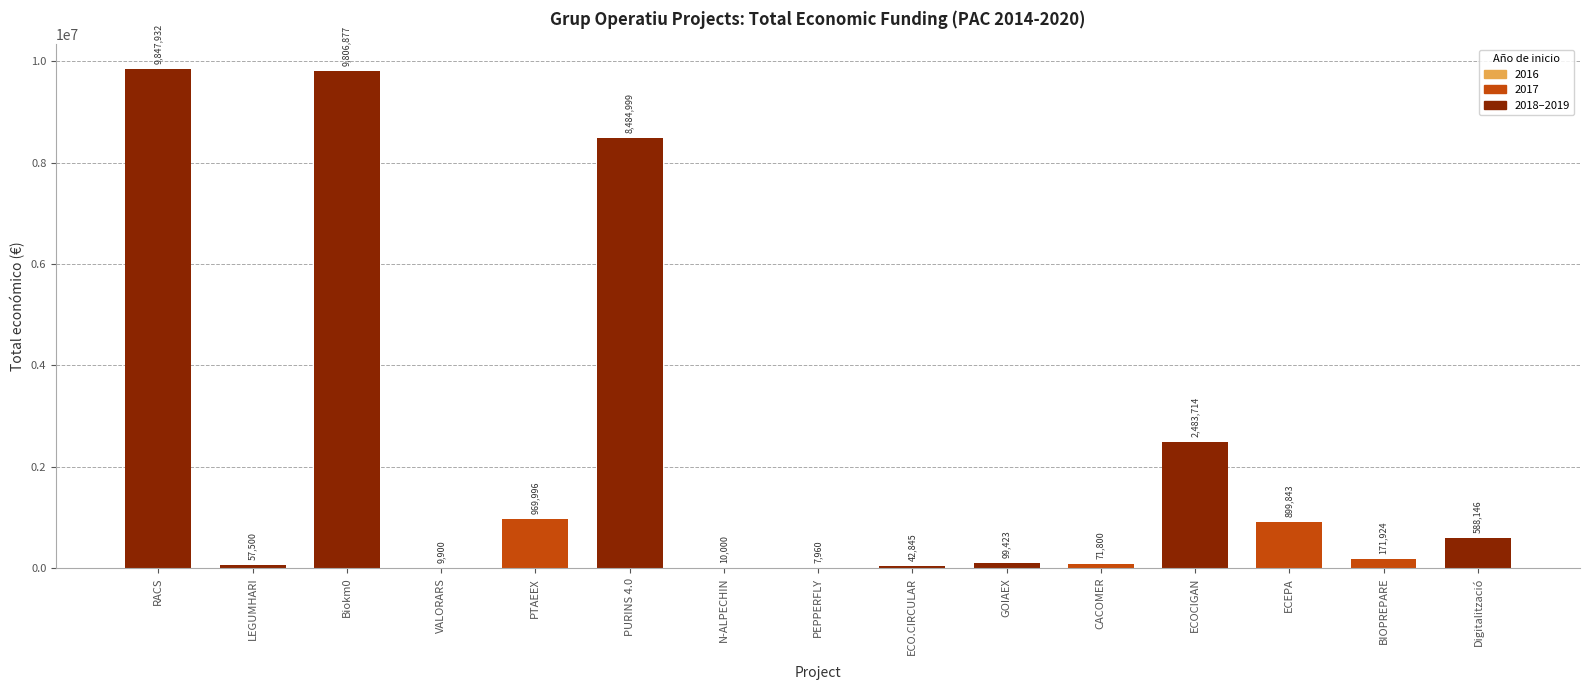

Is it true that the value at ECEPA is 899843?

True